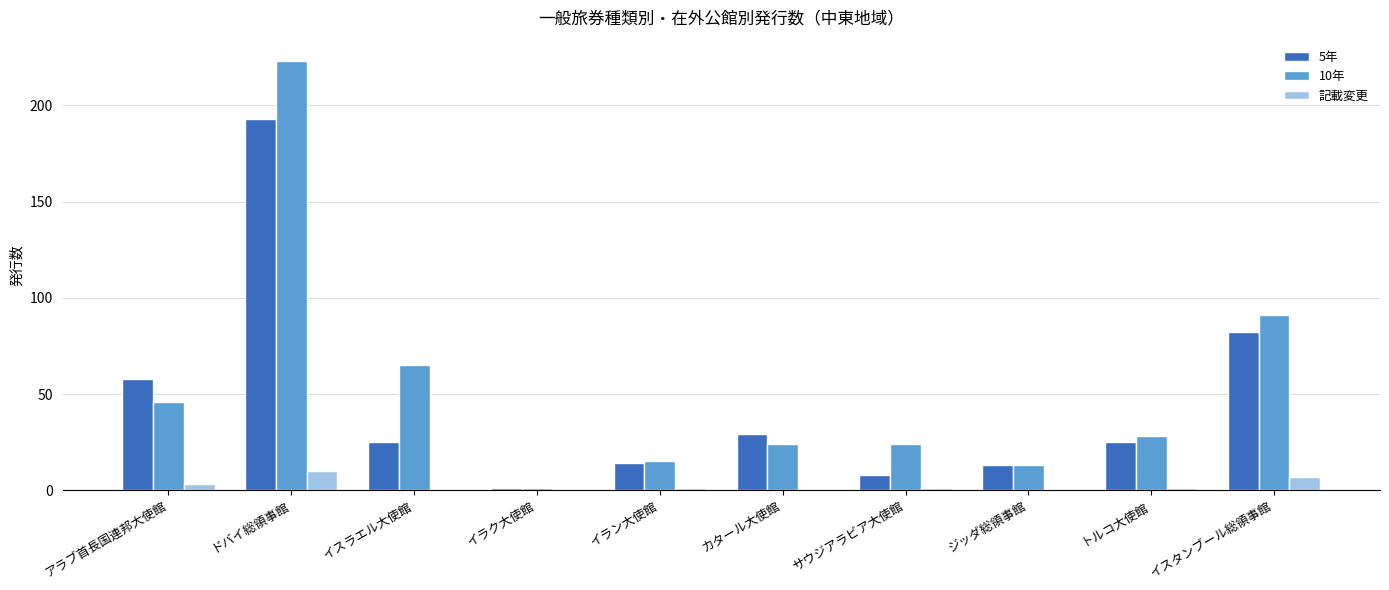

How many categories are shown in the chart?

10